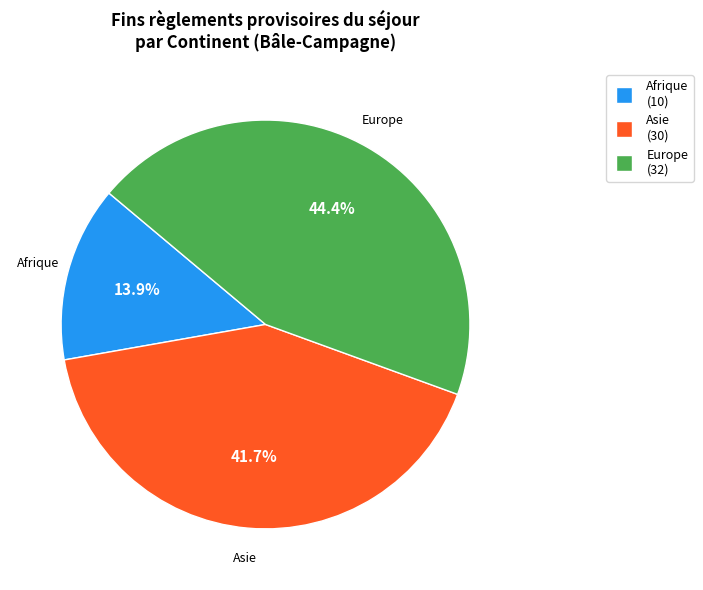

Is there any slice that represents more than half of the pie?

No